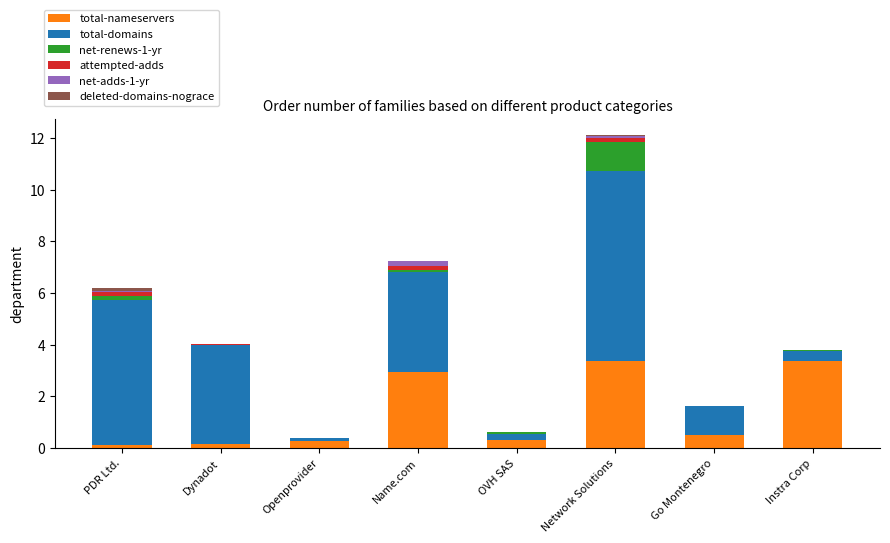

What is the difference between the total-nameservers values at Name.com and Instra Corp?

0.4